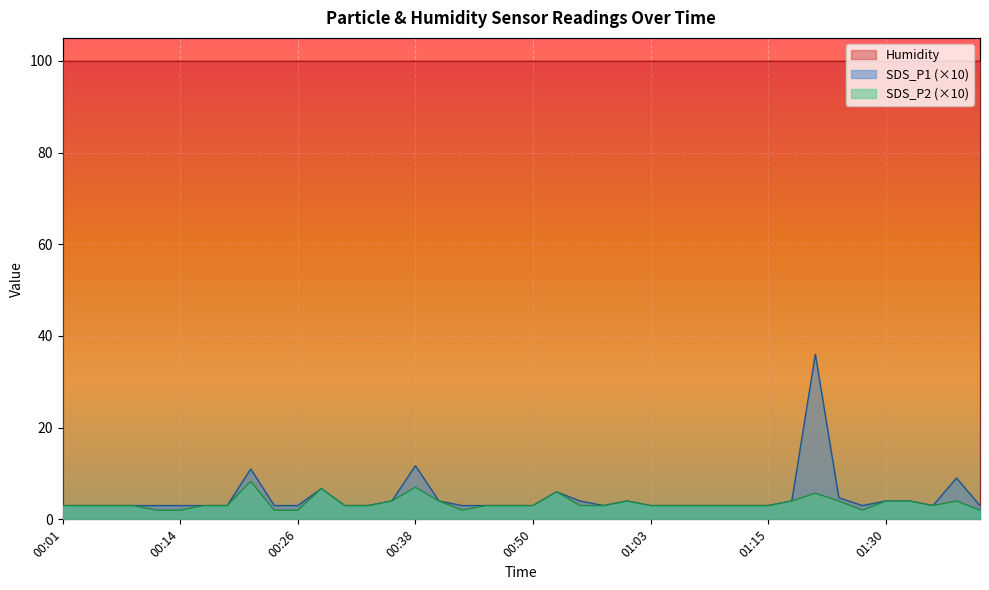

True or false: Humidity and SDS_P2 (×10) cross at least once.

False